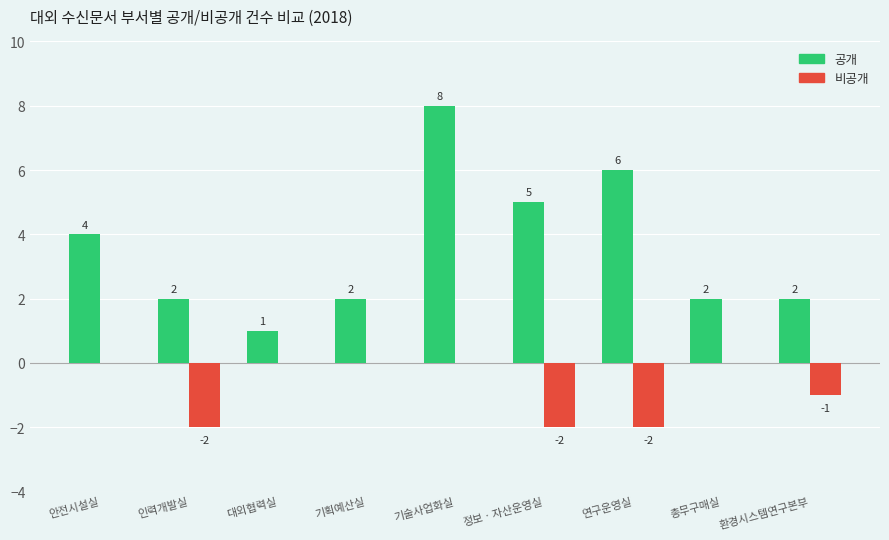

Which label corresponds to the largest value in the chart?

기술사업화실